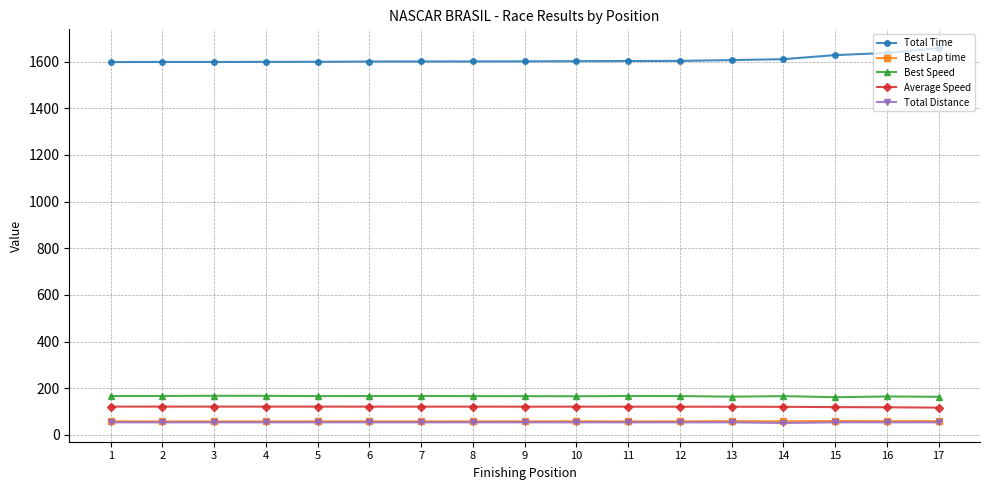

The value of Best Speed at 9 is 112.8. True or false?

False